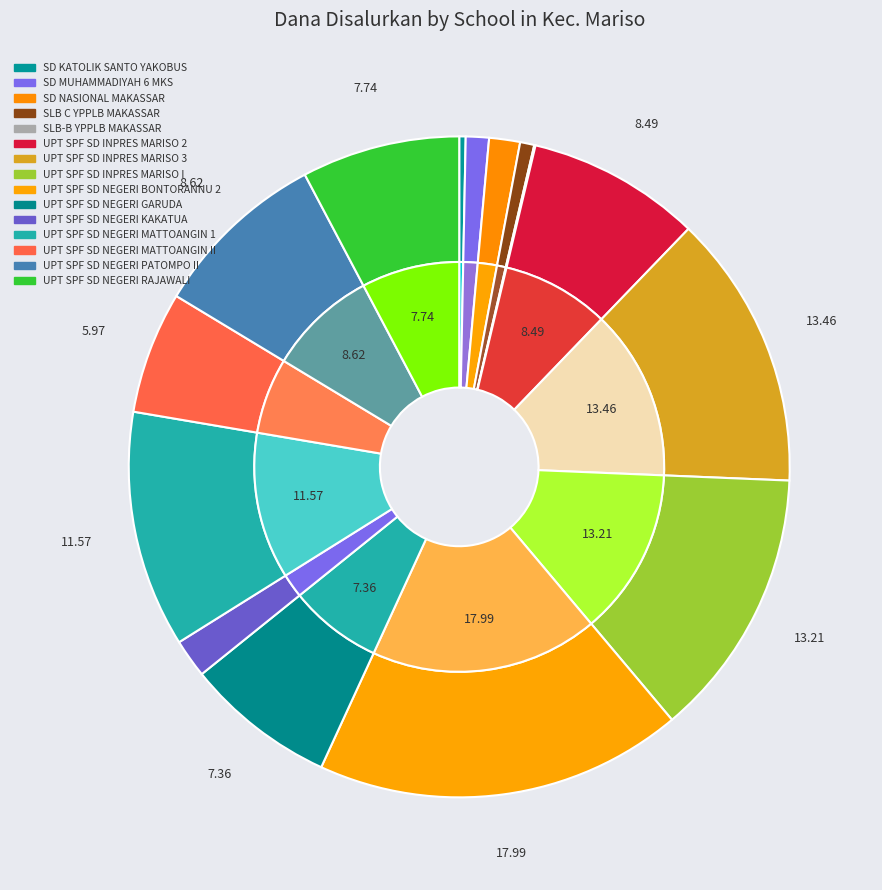

Does any single category account for the majority?

No